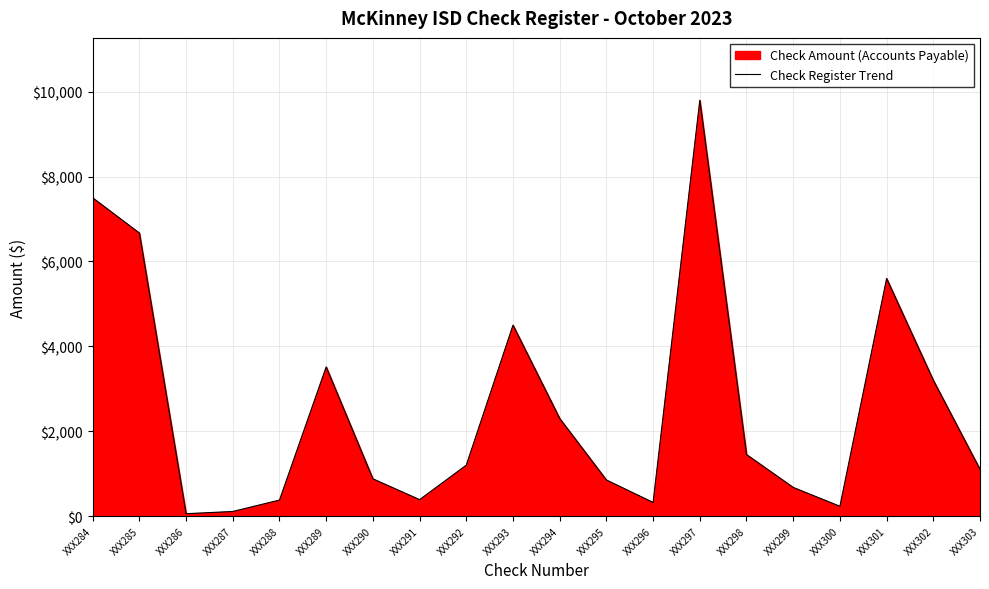

Which label corresponds to the largest value in the chart?

XXX297